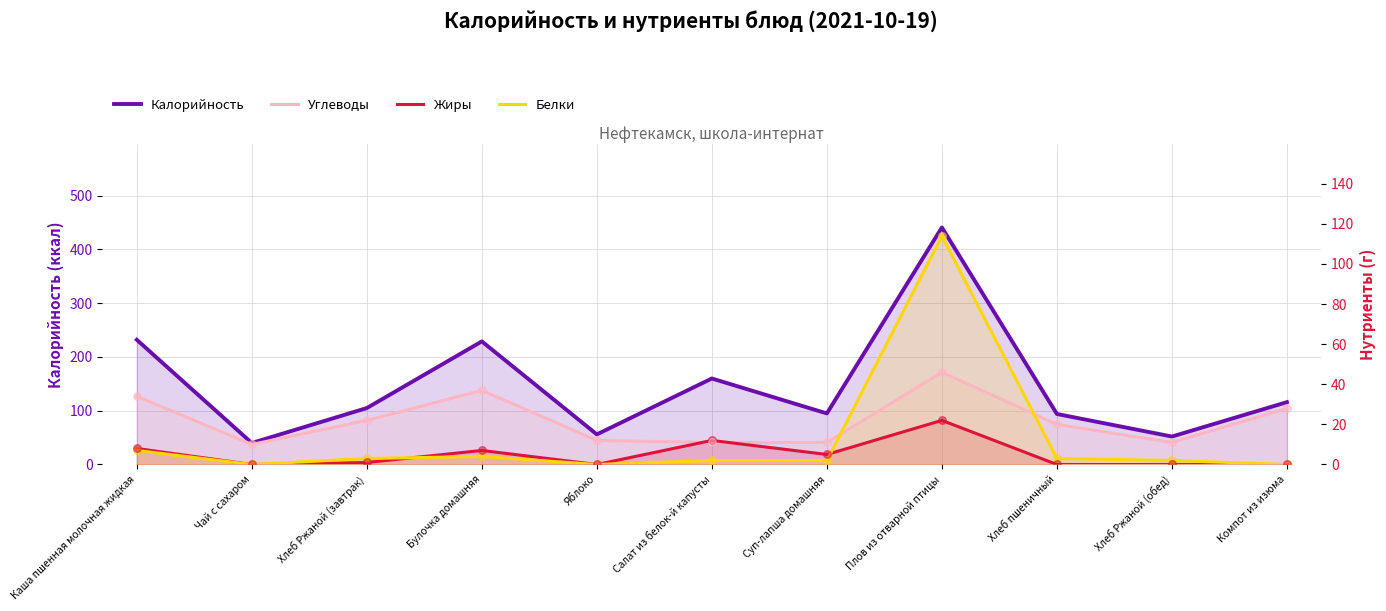

At which category is the sum across all series the highest?

Плов из отварной птицы